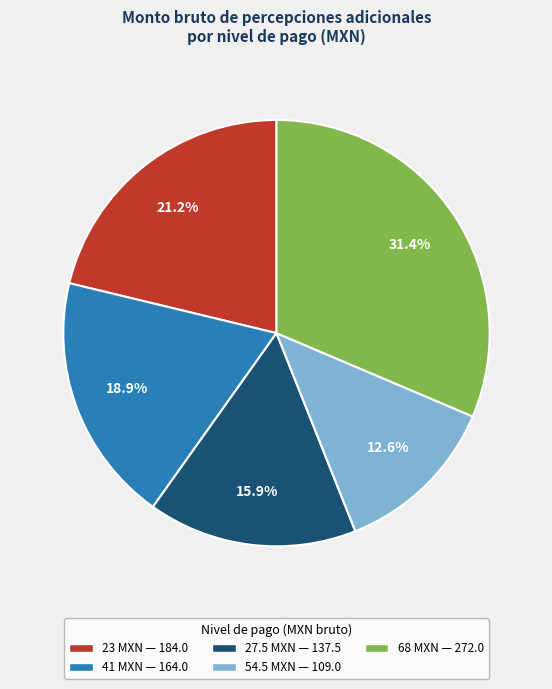

How many slices are in this pie chart?

5